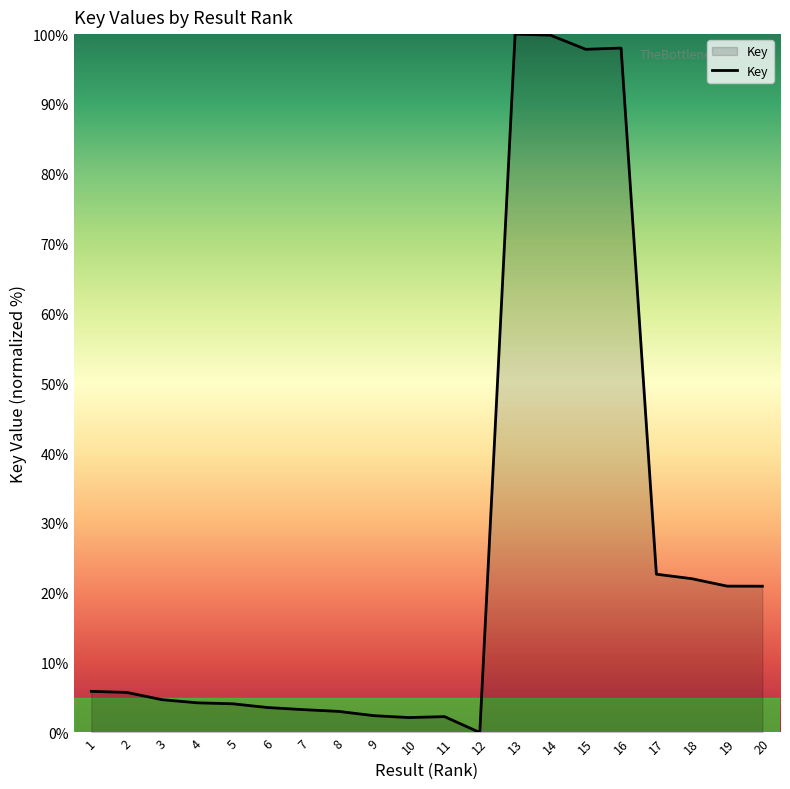

What is the difference between the values at 3 and 12?

4.7